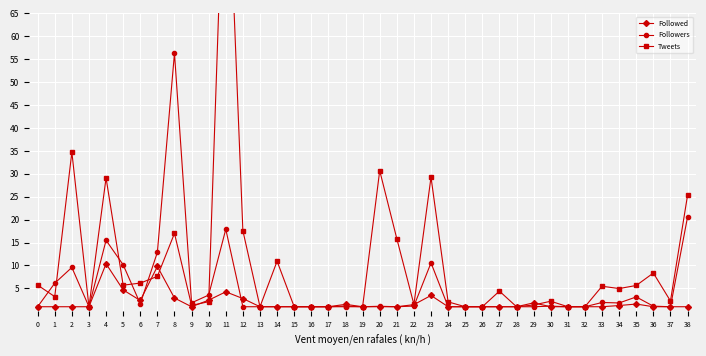

What is the difference between the maximum and minimum values in the Followers series?

55.3